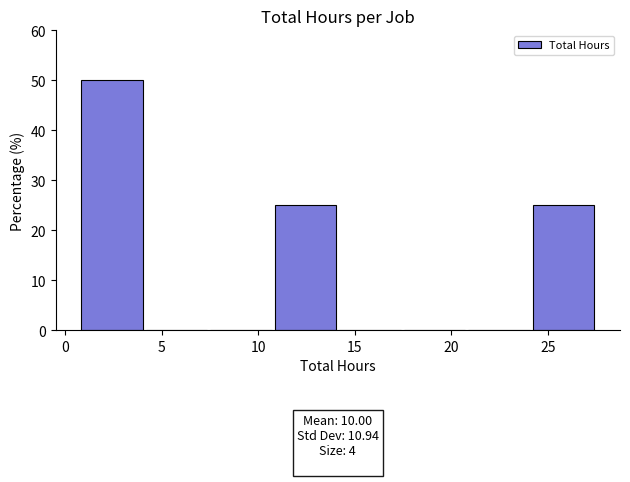

Over which range of the x-axis is the bar tallest?

1.0 to 4.0